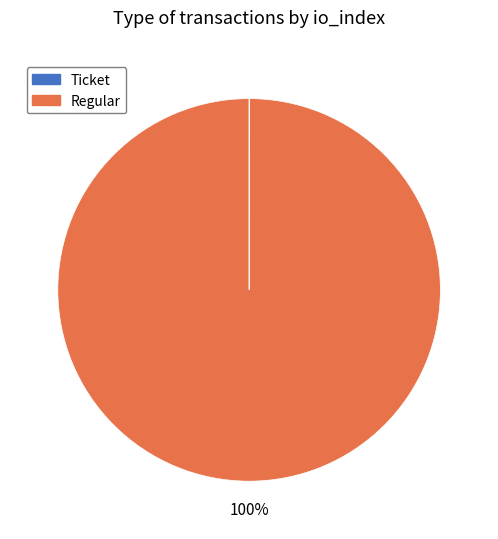

Is it true that Regular is 100% of the pie?

True